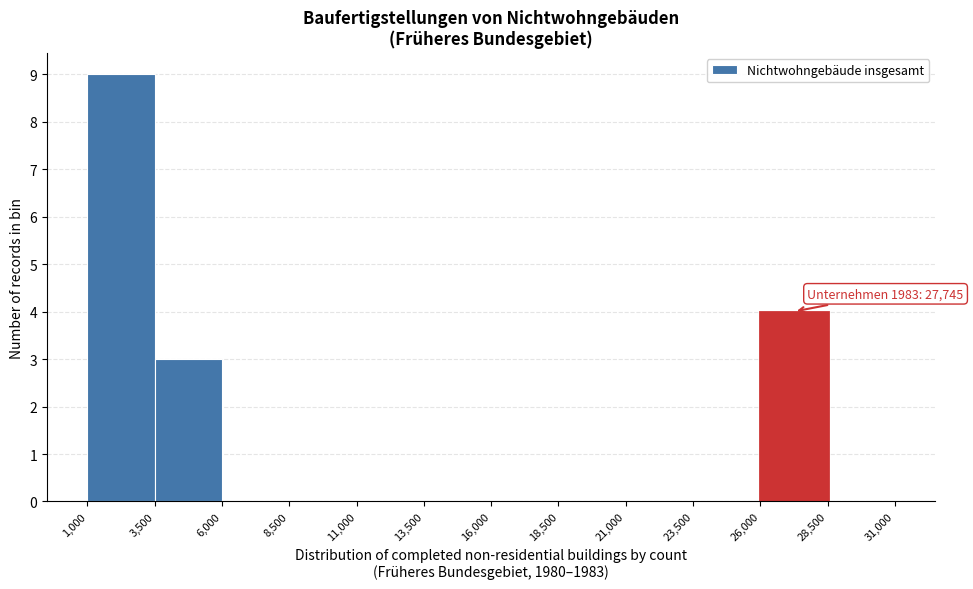

Which range on the x-axis has the tallest bar?

1,000 to 3,500